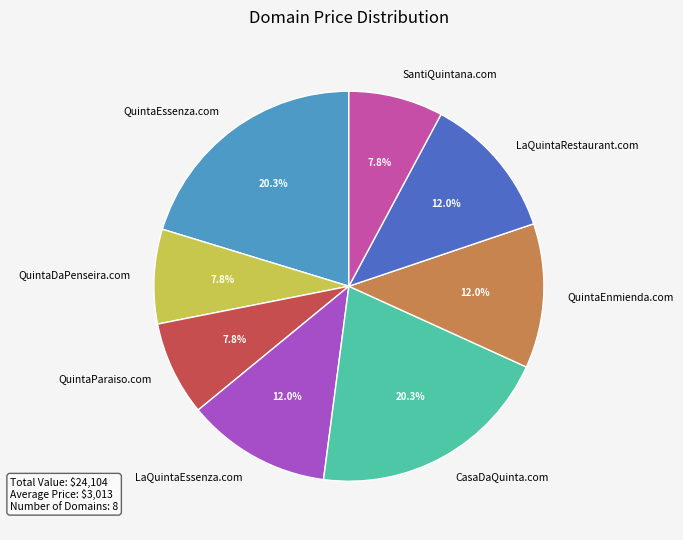

How many segments does this pie chart have?

8